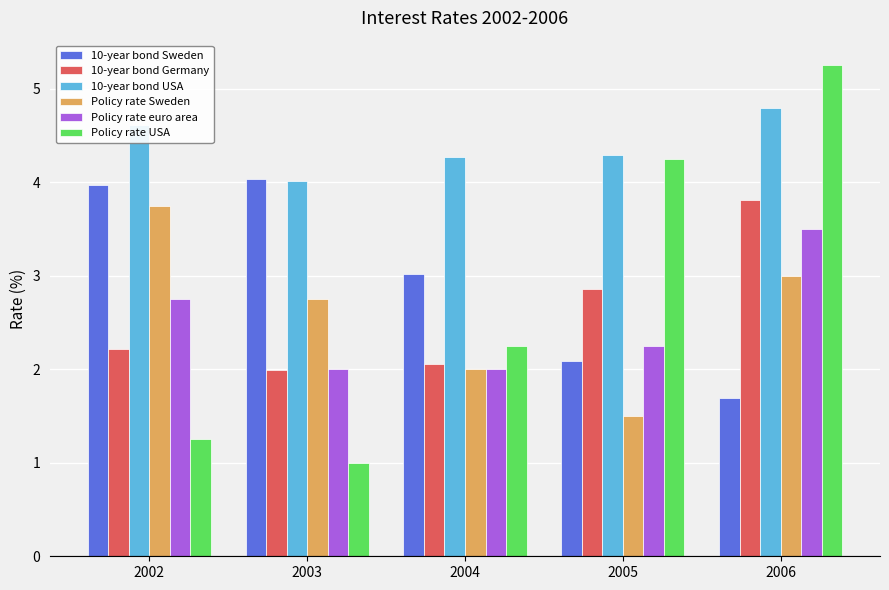

How many series are shown in this chart?

6